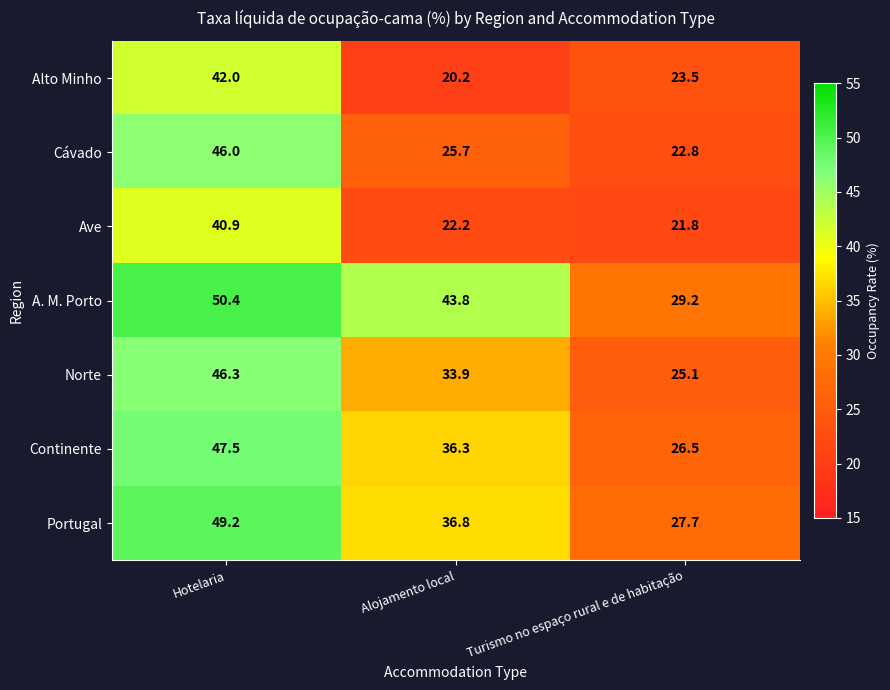

The Cávado series shows 68.8 at Hotelaria. True or false?

False